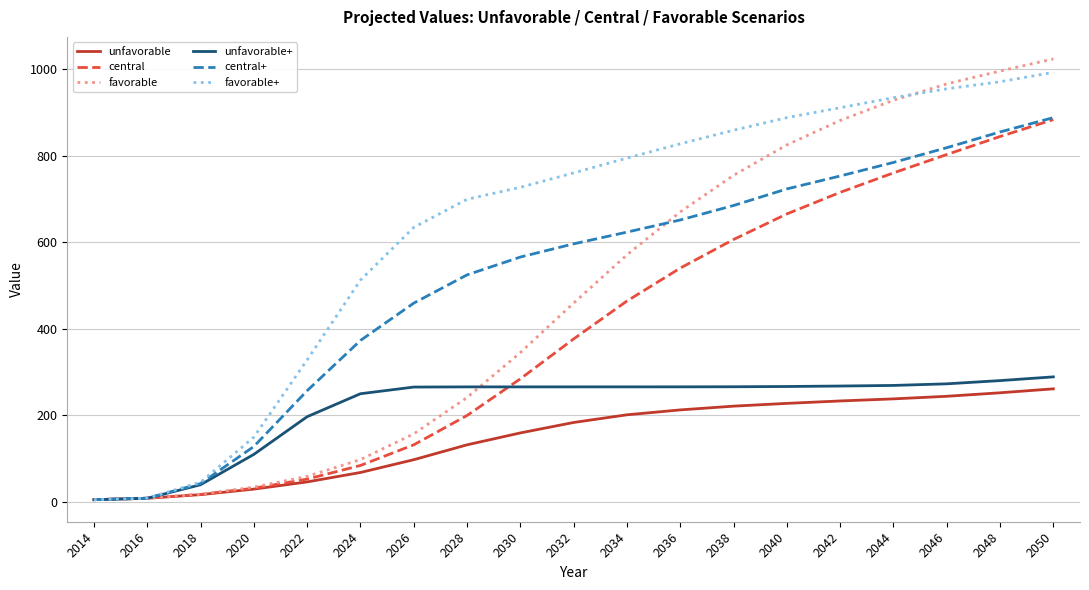

What are all the series names shown in the legend?

unfavorable, central, favorable, unfavorable+, central+, favorable+